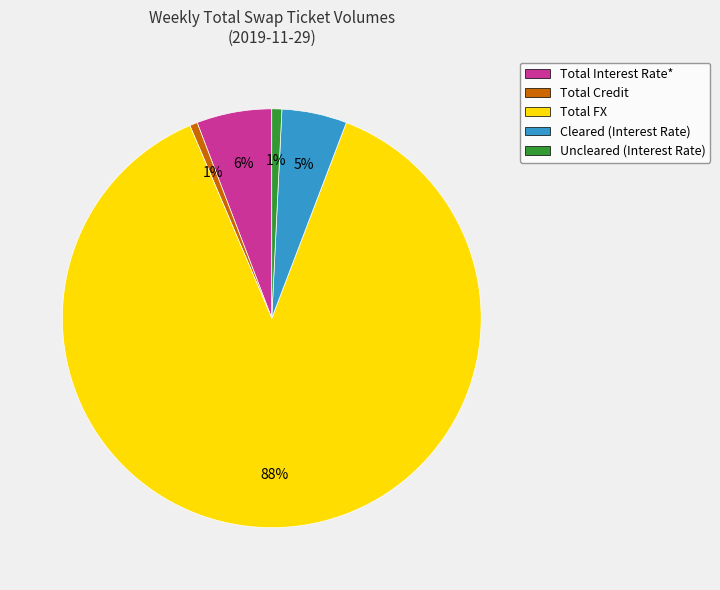

Which slice is the largest?

Total FX